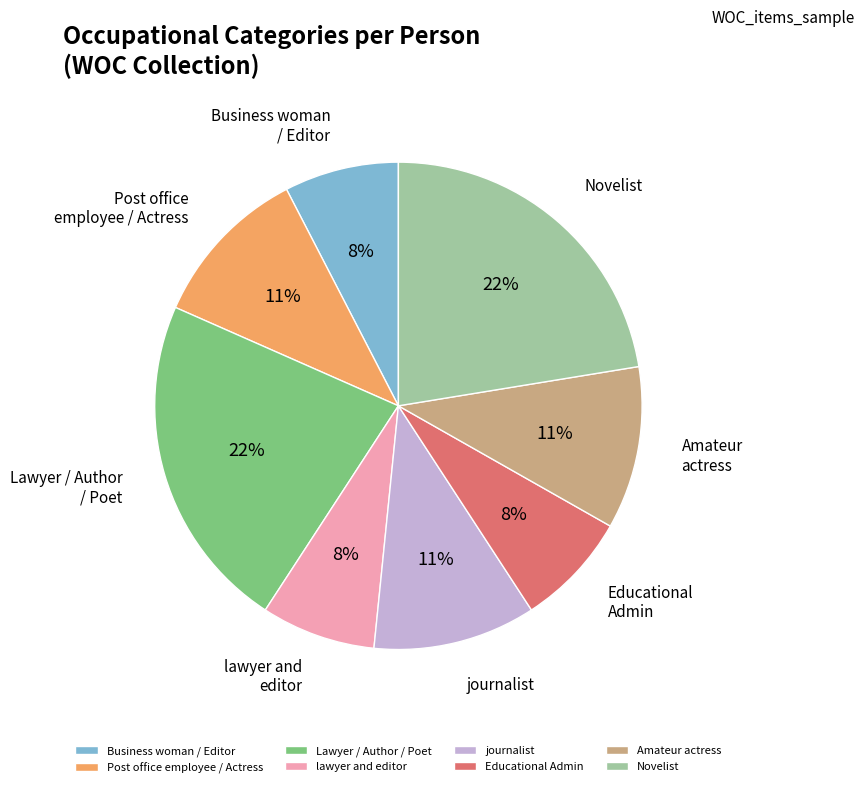

To the nearest percent, what is the combined percentage of Lawyer / Author / Poet and journalist?

33%